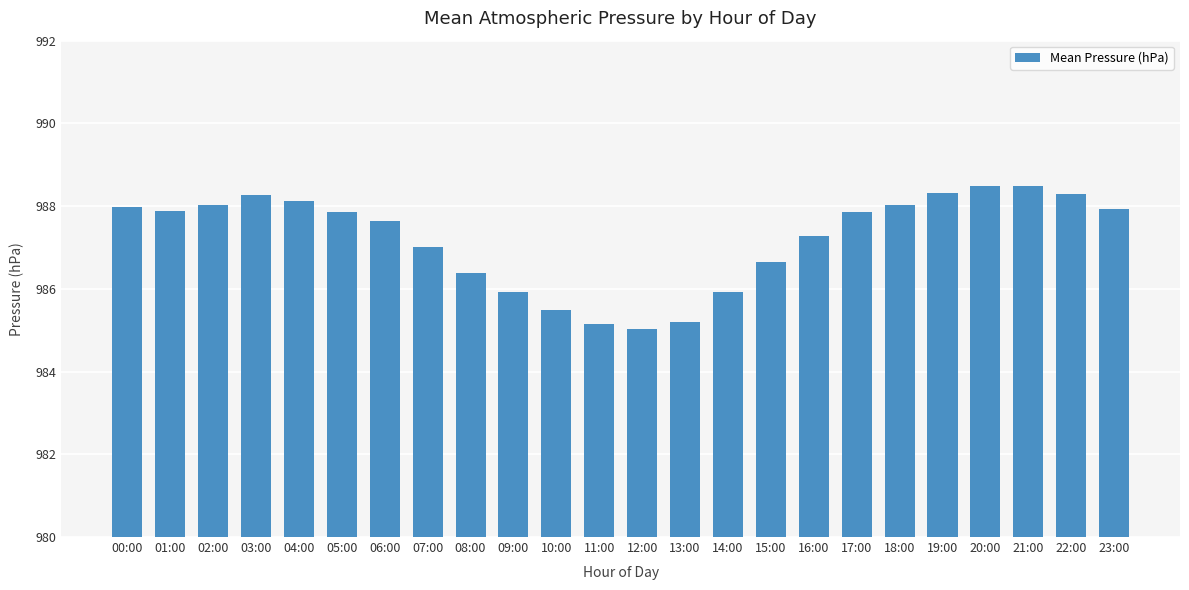

True or false: the data shows 502.7 at 12:00.

False